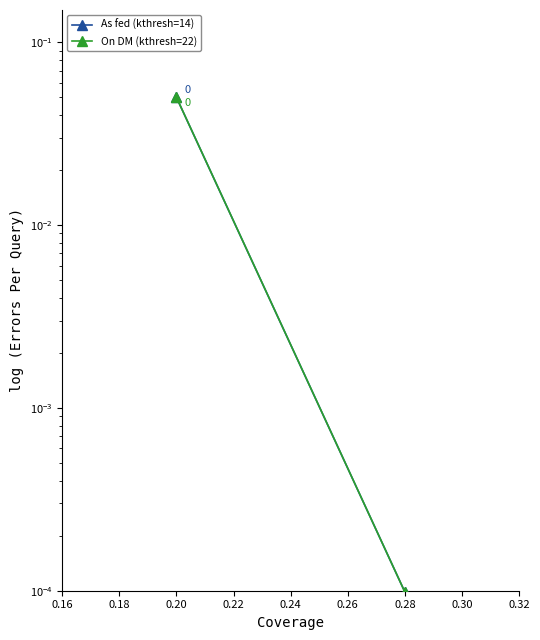

Which series has the largest total across all categories?

On DM (kthresh=22)